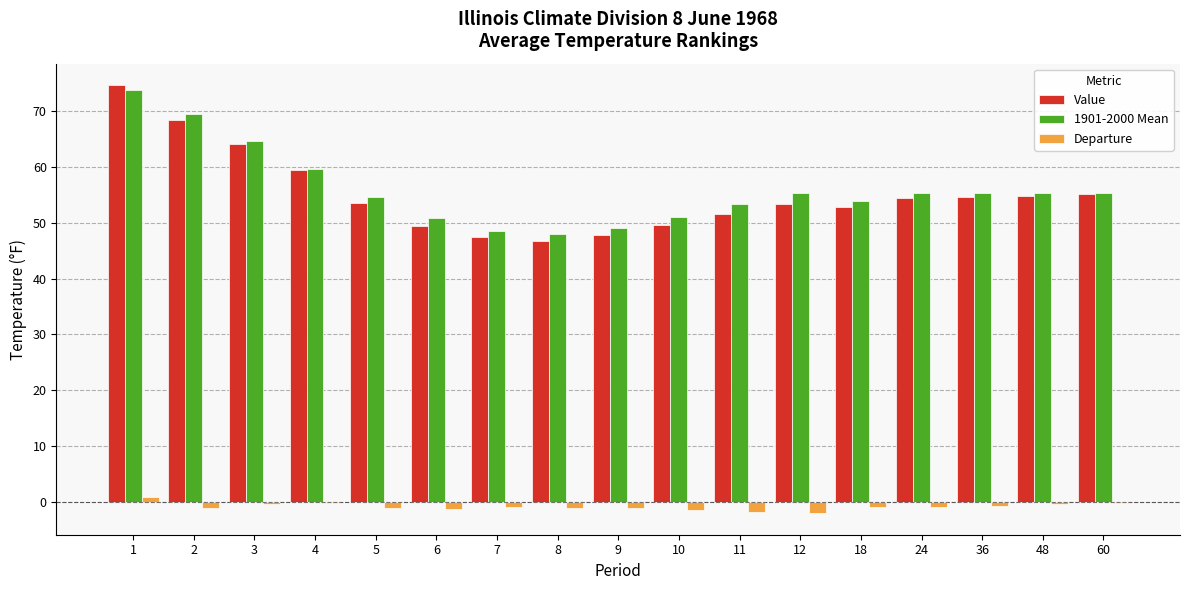

What is the sum of the Value values at 4 and 18?

112.4